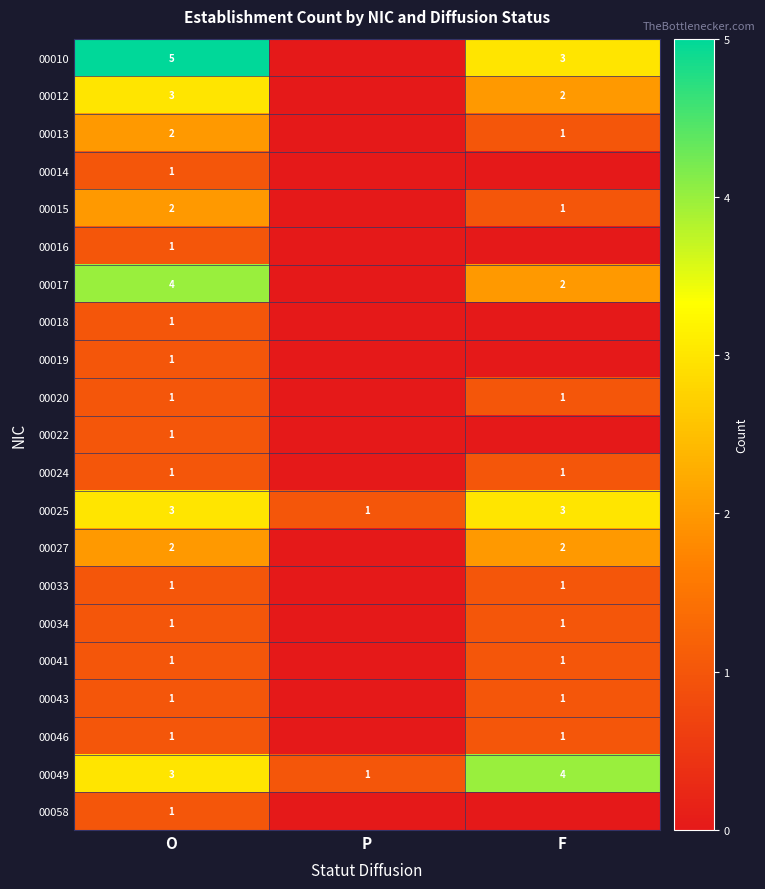

The 00043 series shows 1 at F. True or false?

True